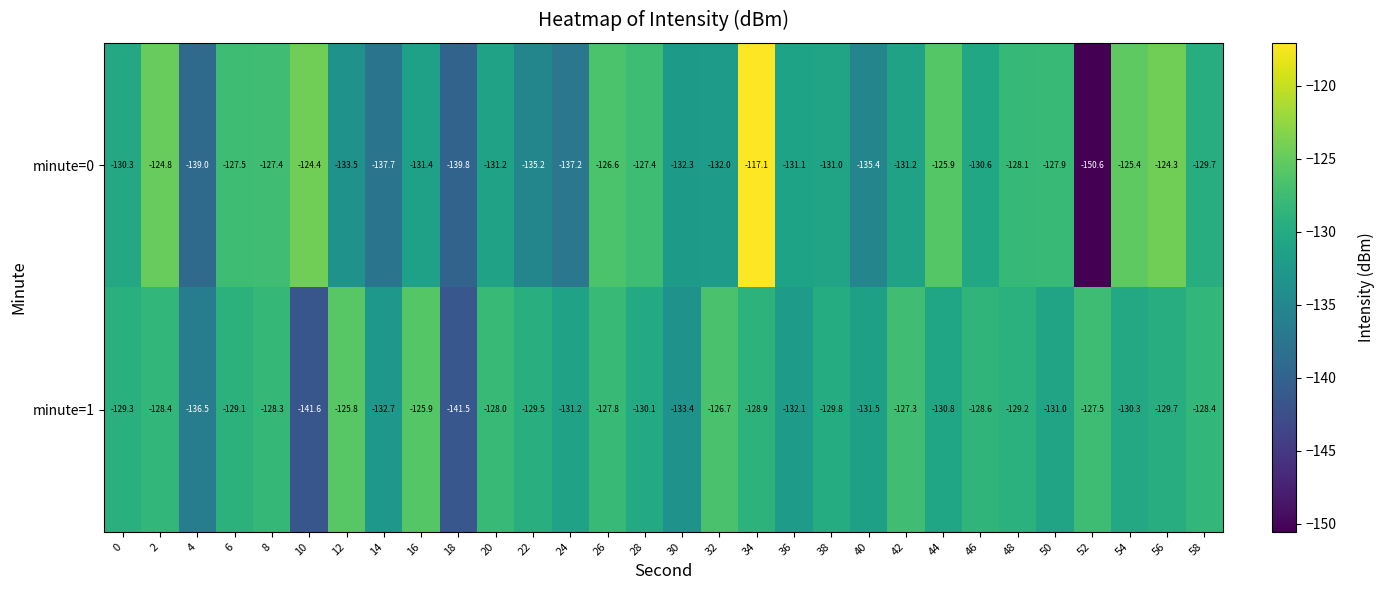

What is the total value across all series at 44?

-256.7